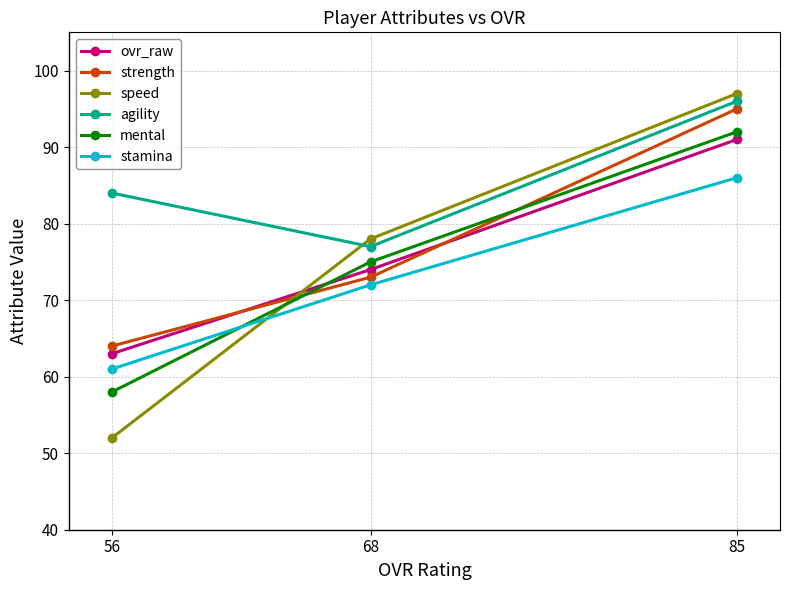

What is the difference between the highest and lowest values at 85?

11